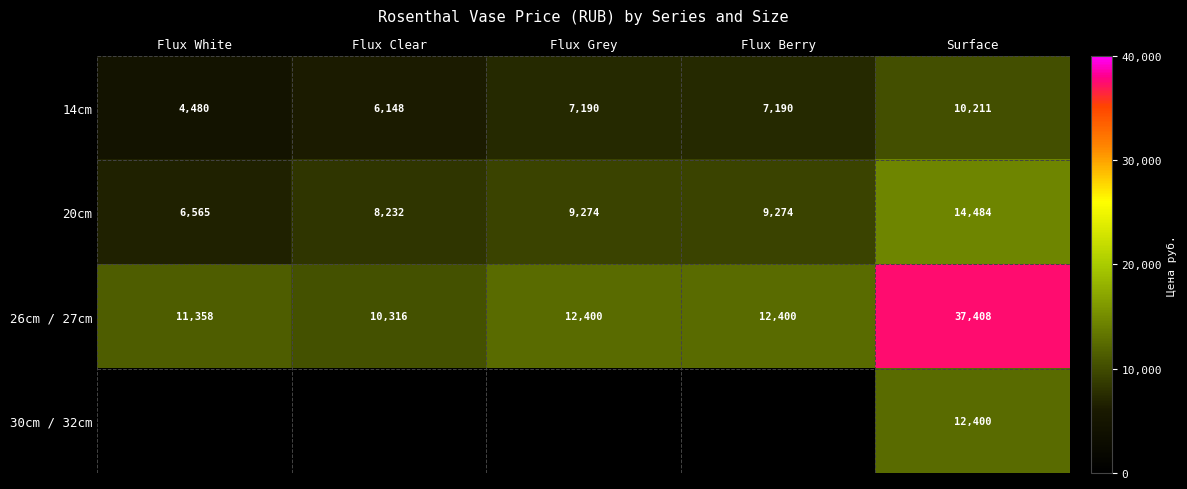

The value of 14cm at Flux Grey is 12624.1. True or false?

False